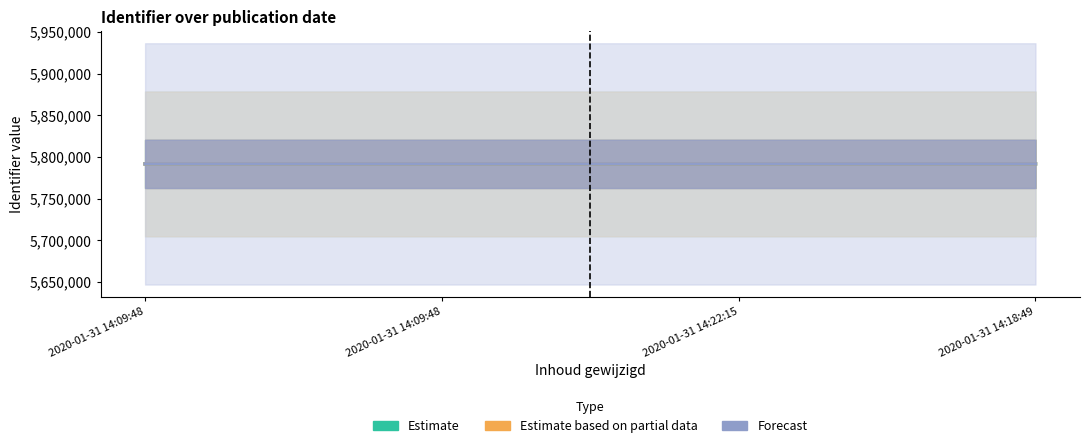

The Forecast series shows 2521304 at 2020-01-31 14:18:49. True or false?

False